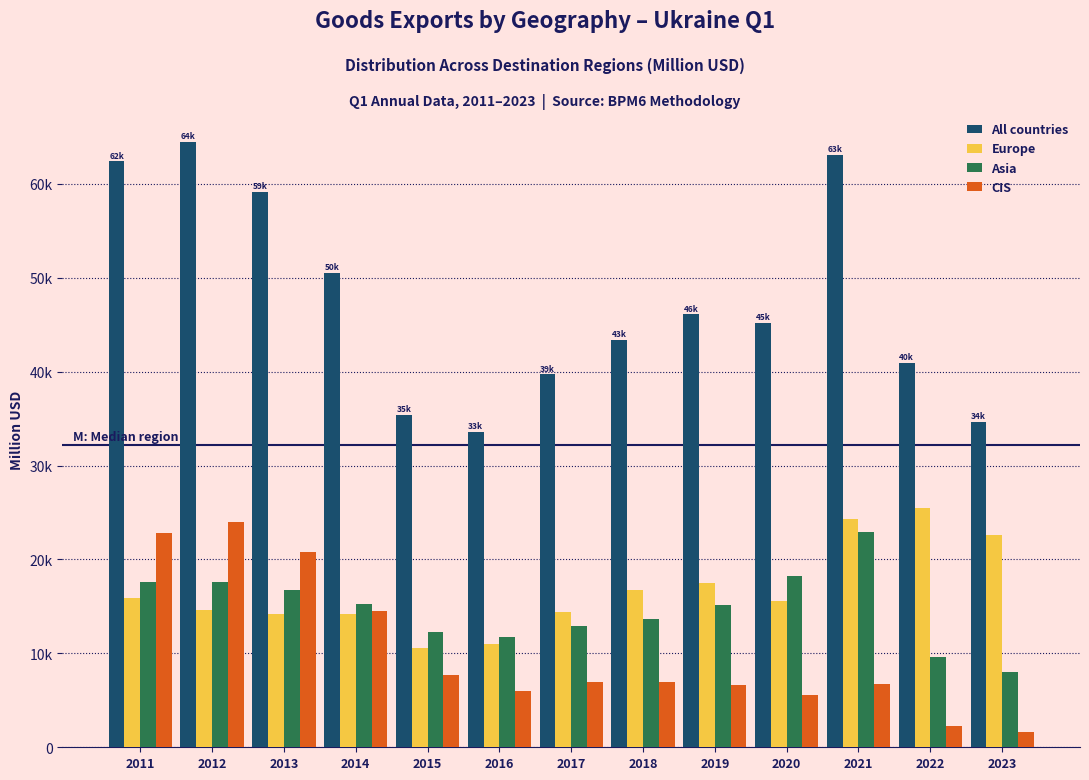

Are the bars grouped side by side (vs. stacked)?

Yes